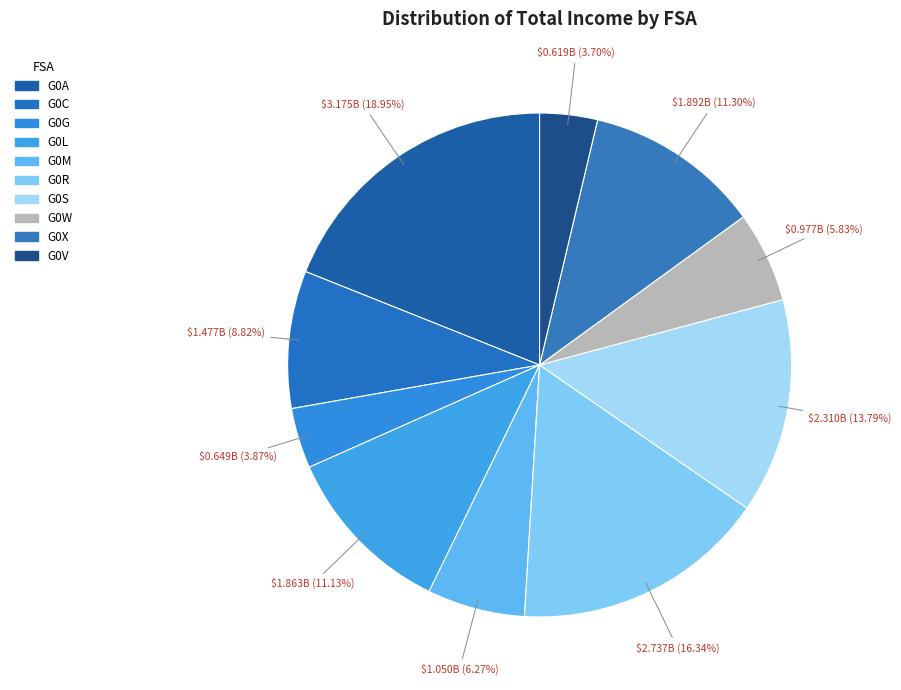

How many slices are in this pie chart?

10